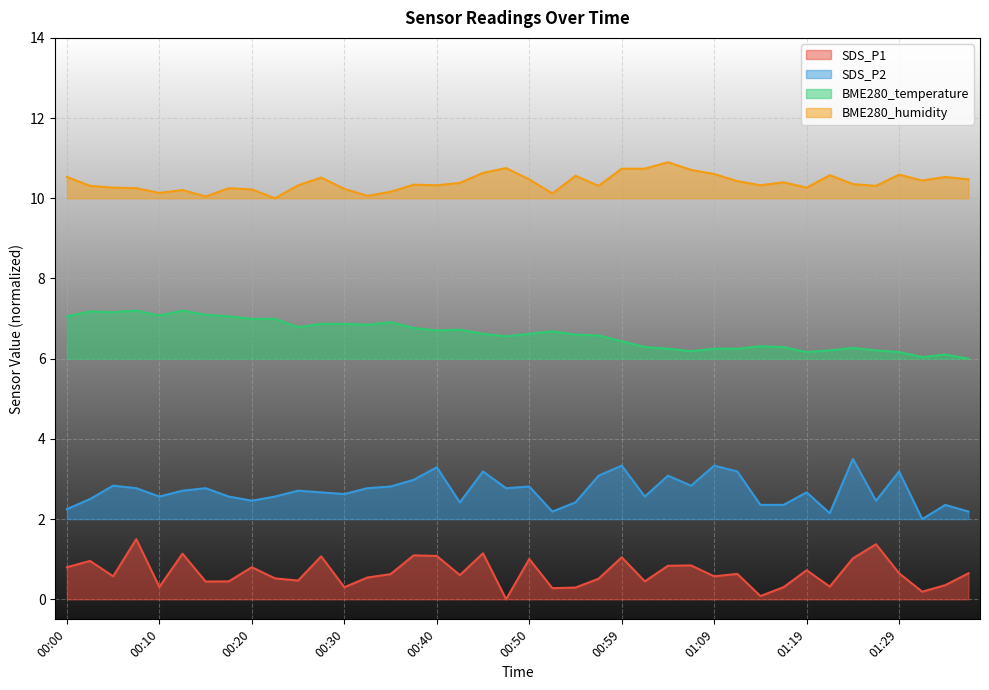

What position from the right is 00:30?

28